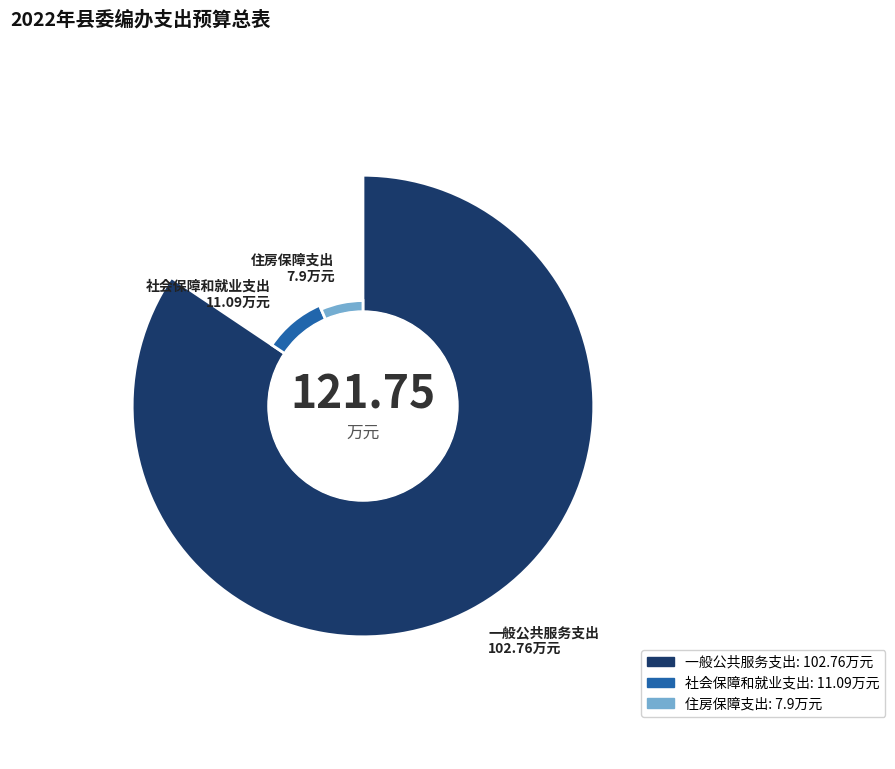

What percentage is NOT represented by 一般公共服务支出?

15.6%